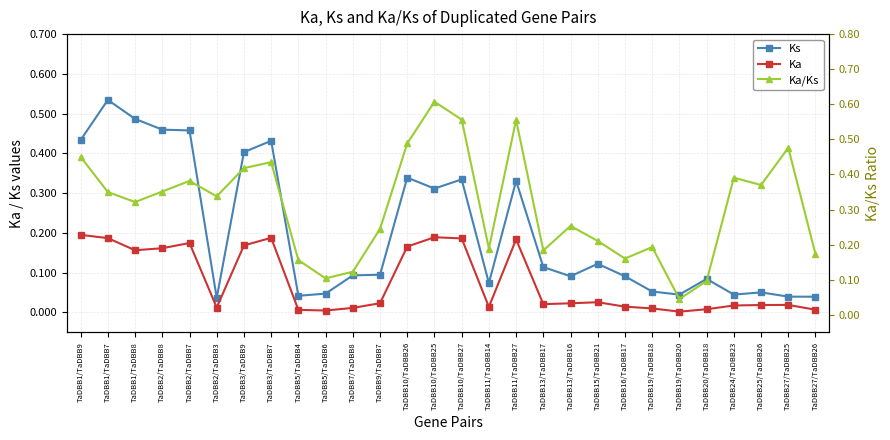

What is the average value of the Ks series?

0.2